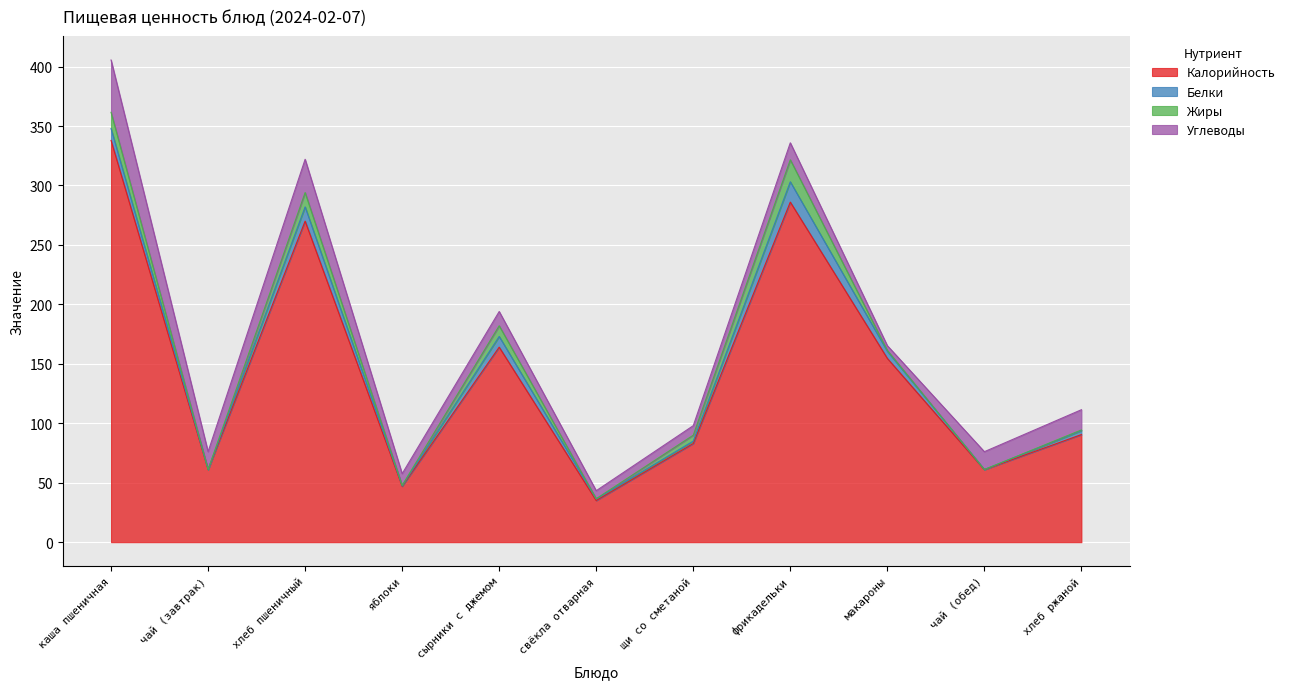

Reading left to right, transcribe all the data shown in this chart.

Калорийность: 337.9	61.0	270.0	47.0	164.0	35.0	83.0	286.0	154.6	61.0	90.5
Белки: 10.0	0.1	12.0	0.4	9.0	1.3	2.0	17.1	6.0	0.1	3.3
Жиры: 13.7	0.0	12.0	0.4	9.0	0.2	5.0	18.5	0.7	0.0	0.6
Углеводы: 44.0	15.0	28.0	9.8	12.0	6.7	8.0	14.3	4.0	15.0	17.0